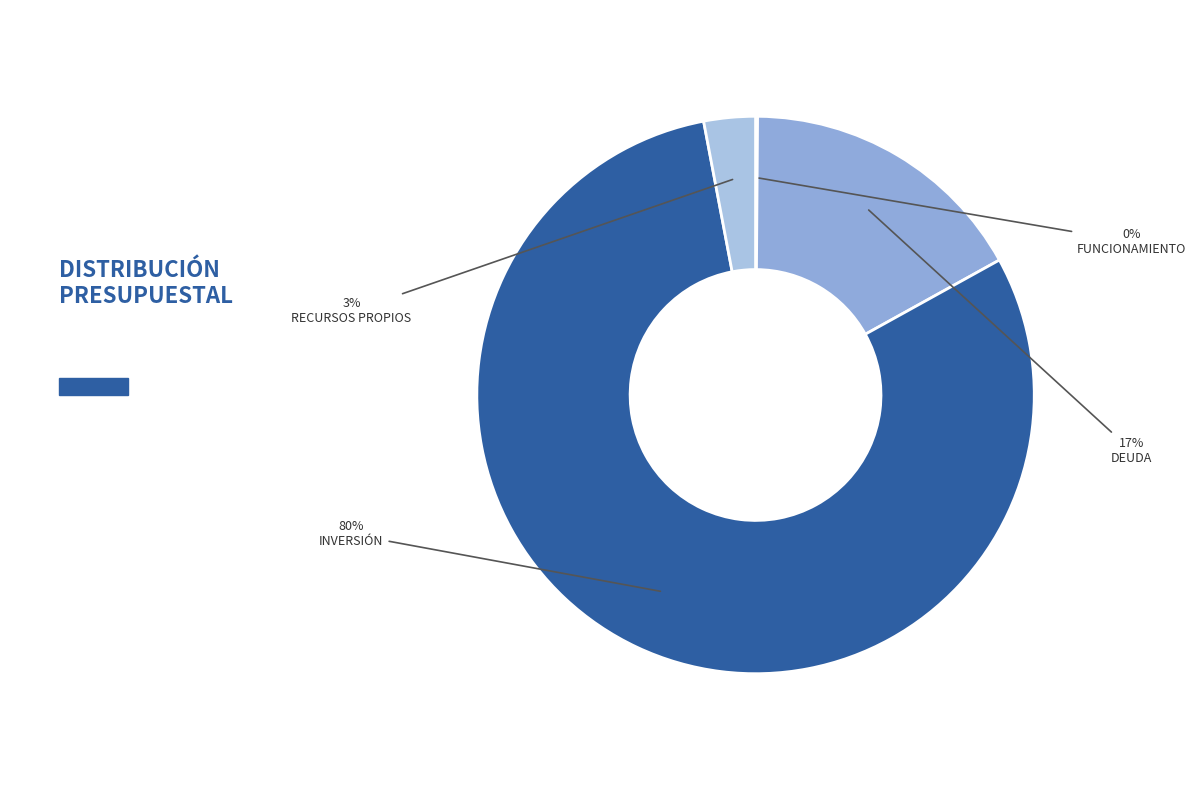

What is the change in value from FUNCIONAMIENTO to RECURSOS PROPIOS?

+262233744000